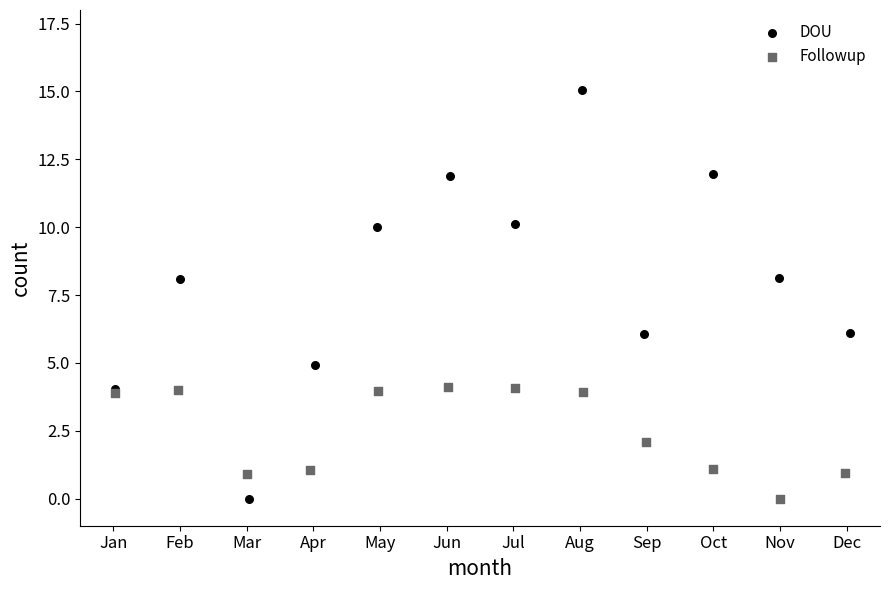

Which series reaches the maximum Y coordinate?

DOU